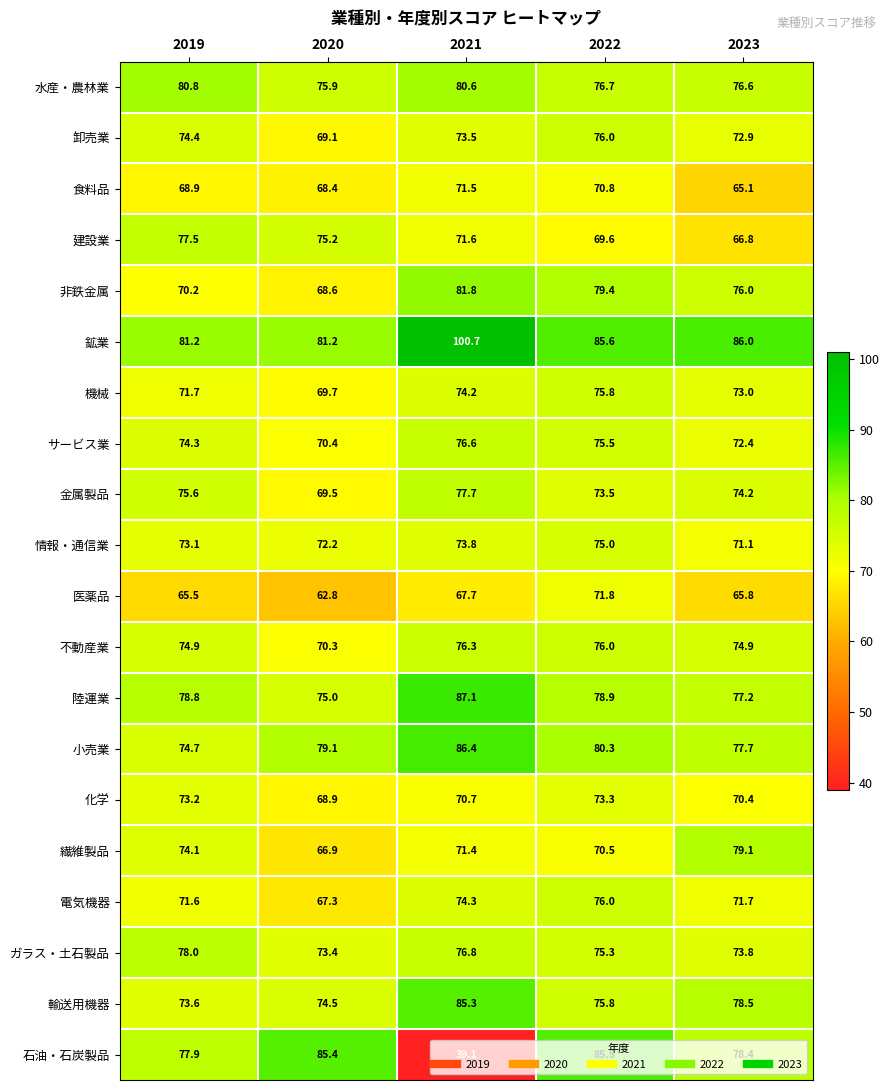

Rank the series at 2023 from lowest to highest value.

食料品, 医薬品, 建設業, 化学, 情報・通信業, 電気機器, サービス業, 卸売業, 機械, ガラス・土石製品, 金属製品, 不動産業, 非鉄金属, 水産・農林業, 陸運業, 小売業, 石油・石炭製品, 輸送用機器, 繊維製品, 鉱業